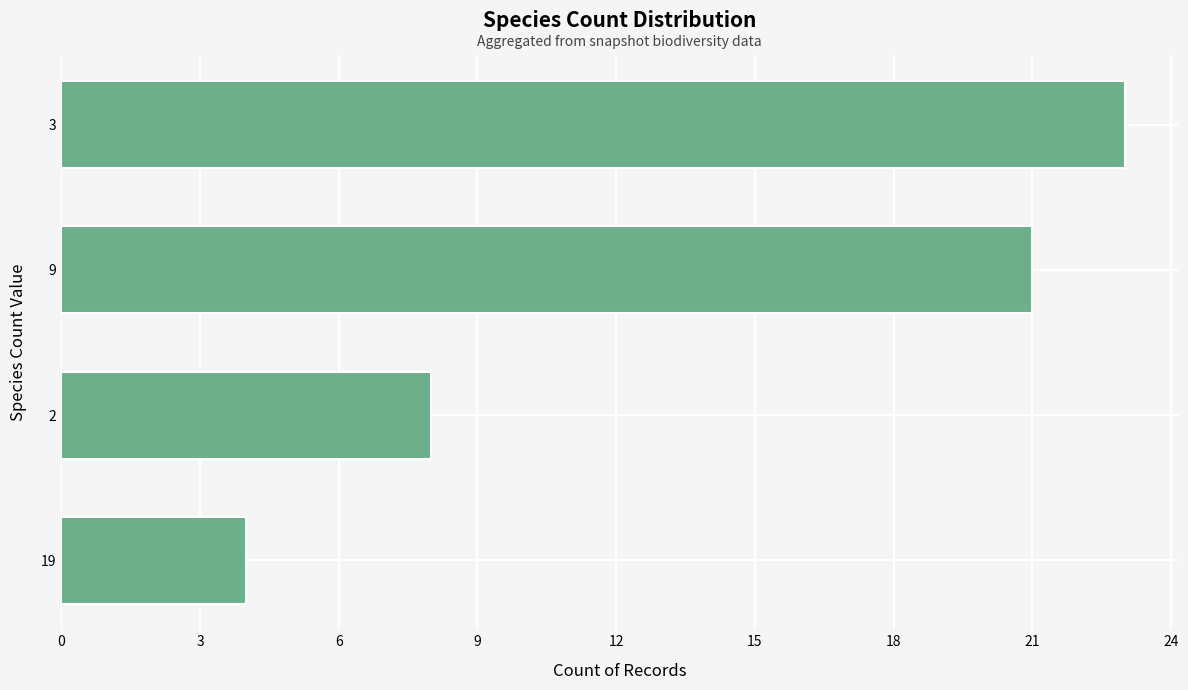

Reading top to bottom, list all the values displayed in this chart.

23	21	8	4